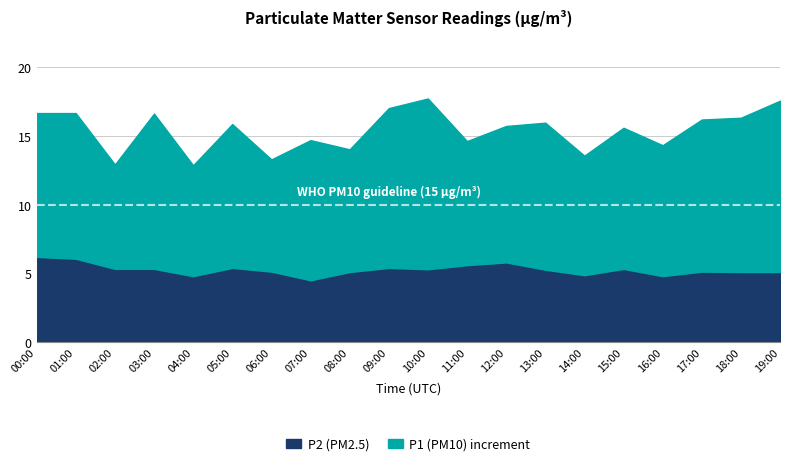

What is the sum of all P2 values?

105.6